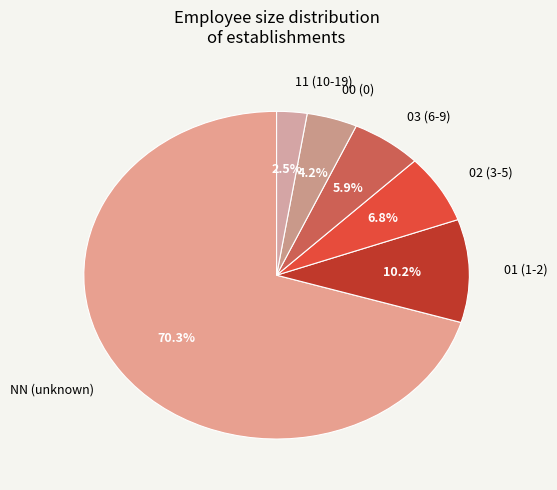

Is it true that 00 is 4% of the pie?

True